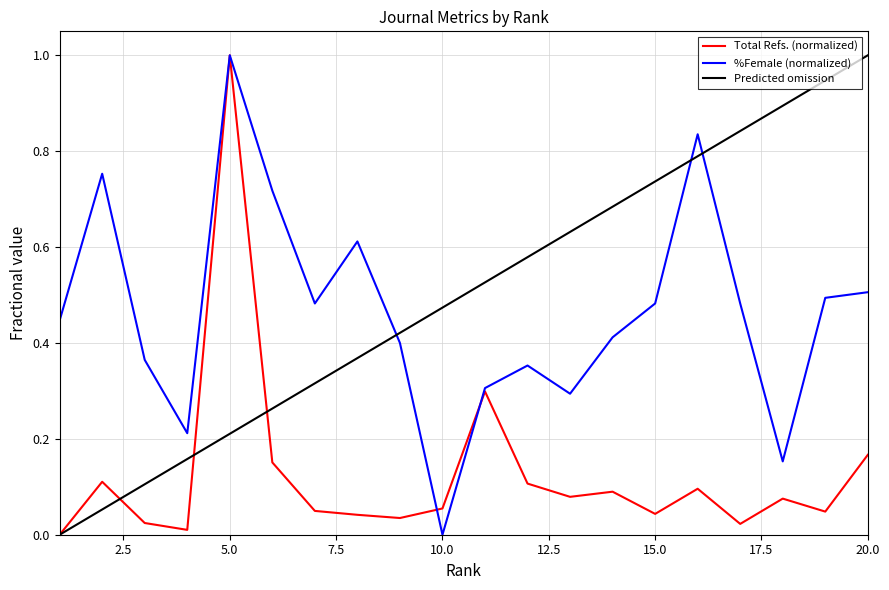

Which series ends up on top after the final intersection of Total Refs. (normalized) and Predicted omission?

Predicted omission